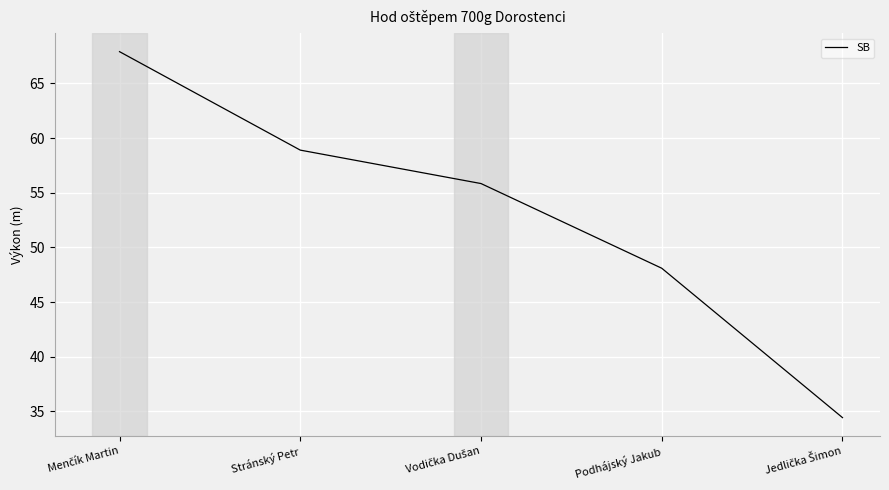

Where is the data nearest to the value 51?

Podhájský Jakub